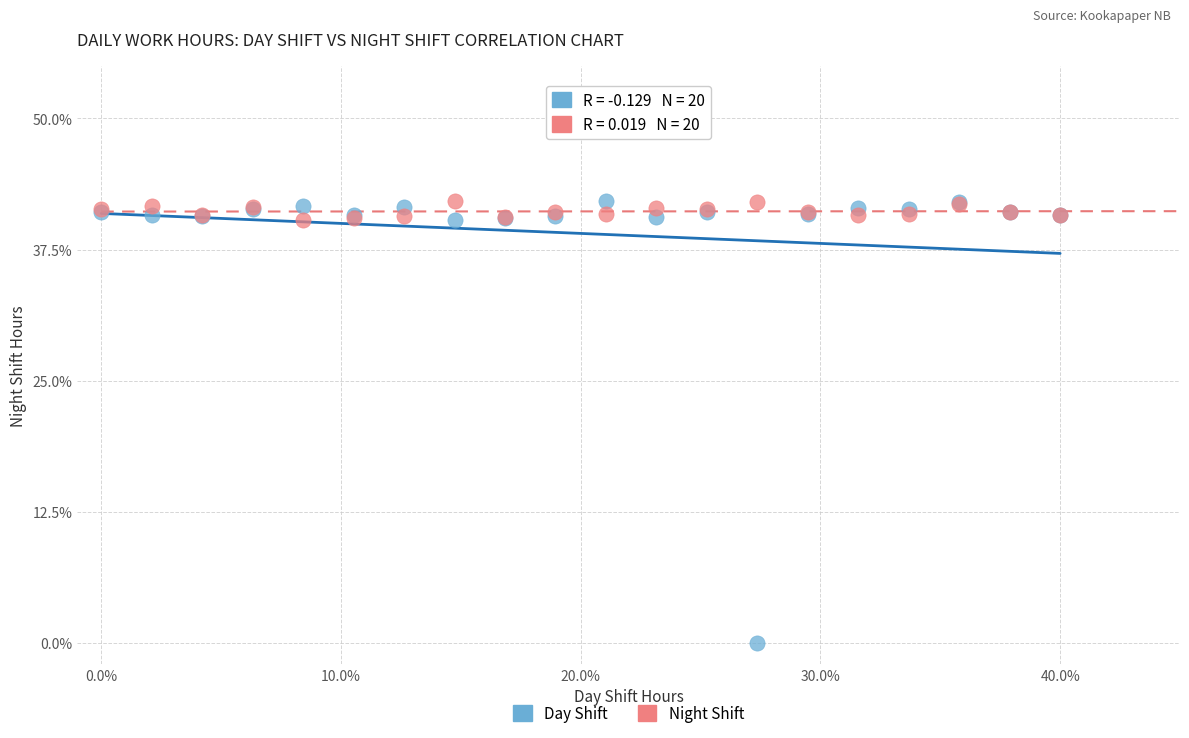

Which series contains the lowest Y value?

Day Shift